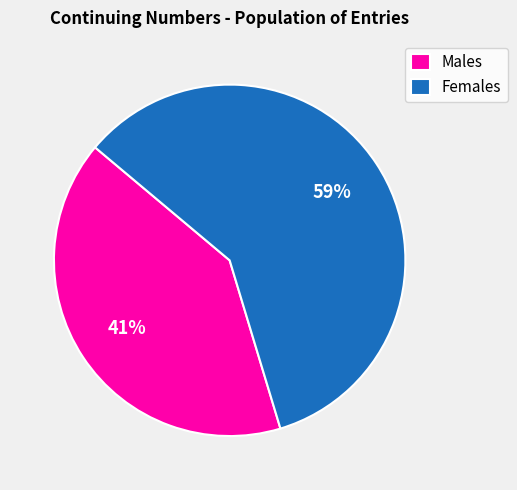

What is the ratio of the value at Males to the value at Females?

0.7